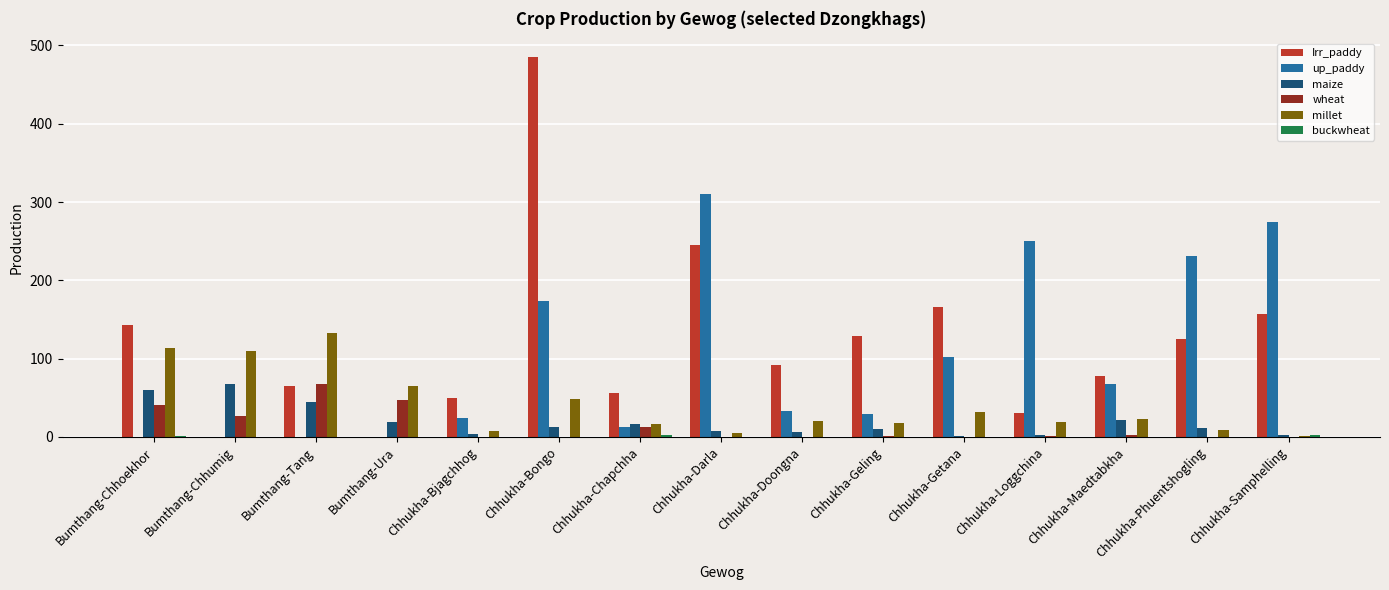

Read the maize value at Bumthang-Ura.

19.6